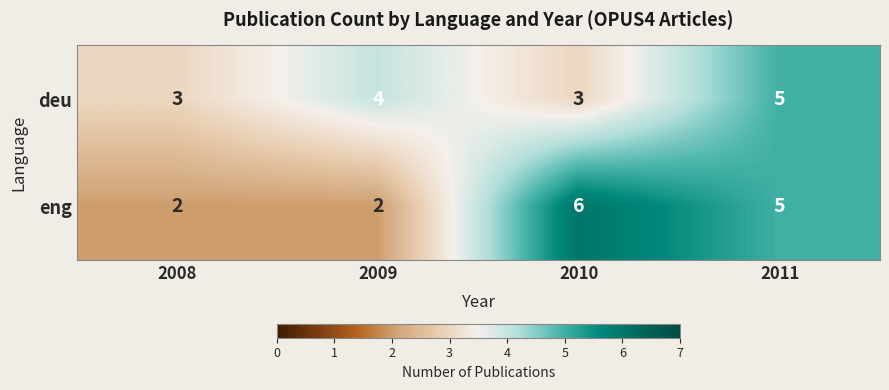

What is the total value across all series at 2009?

6